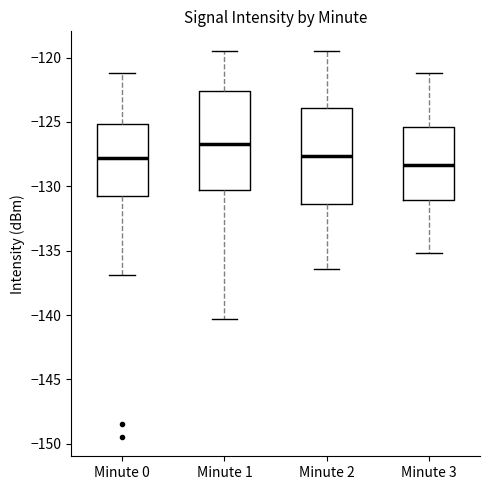

Reading left to right, transcribe this box plot: for each box, give where its median line is, the range the box spans, and where its two whiskers end, as read against the y-axis. The values are not printed on the chart, so give them approximately, as read against the axis.

Minute 0: median -128.0, box -130.5 to -125.0, whiskers -137.0 to -121.0
Minute 1: median -126.5, box -130.5 to -122.5, whiskers -140.5 to -119.5
Minute 2: median -127.5, box -131.5 to -124.0, whiskers -136.5 to -119.5
Minute 3: median -128.5, box -131.0 to -125.5, whiskers -135.0 to -121.0